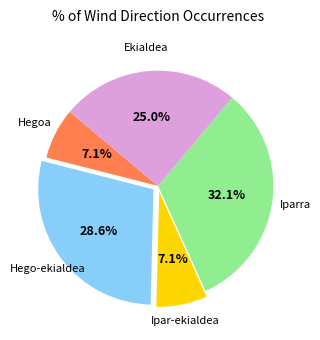

Is there a majority slice in this chart?

No